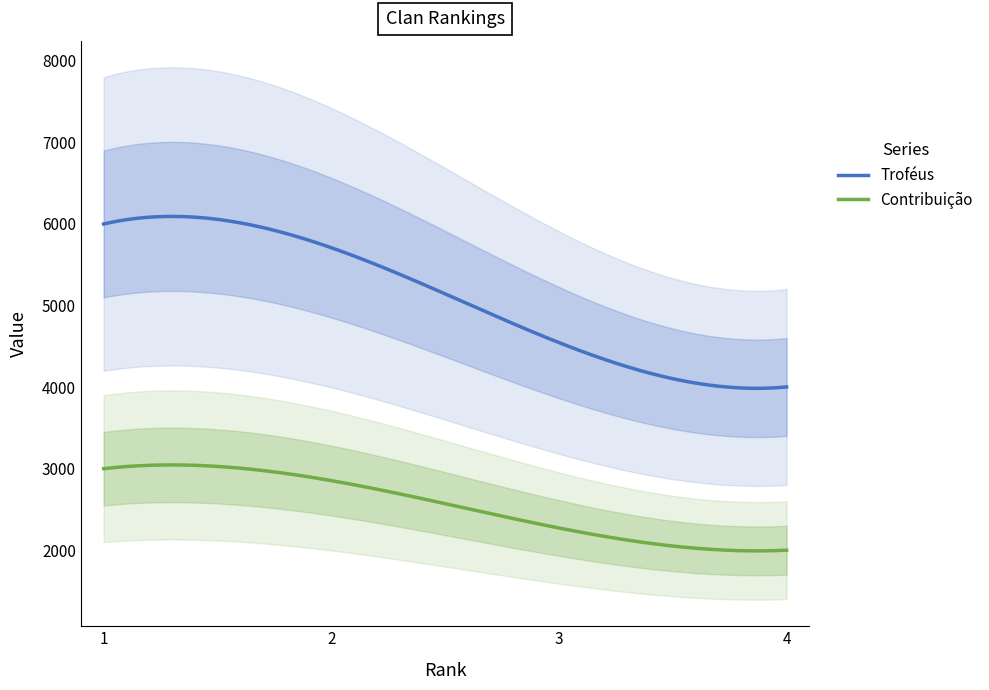

What is the minimum value for Troféus?

3985.2